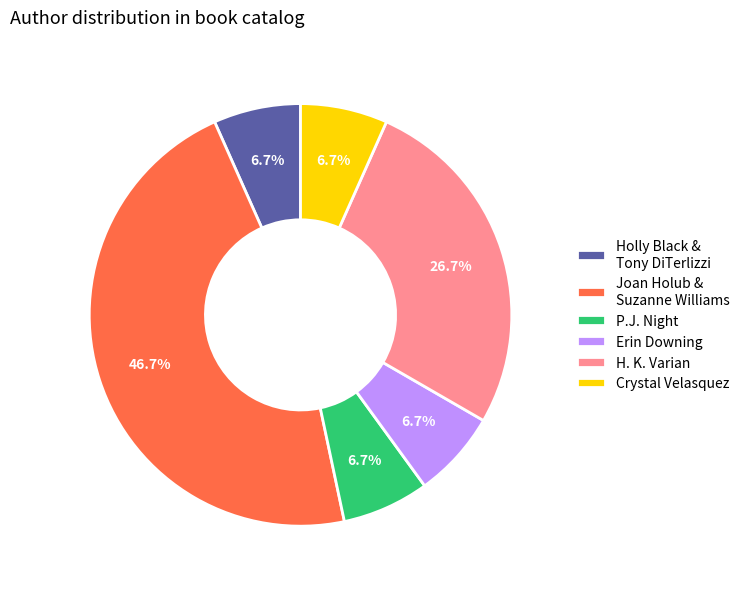

Which slice is the largest?

Joan Holub & Suzanne Williams